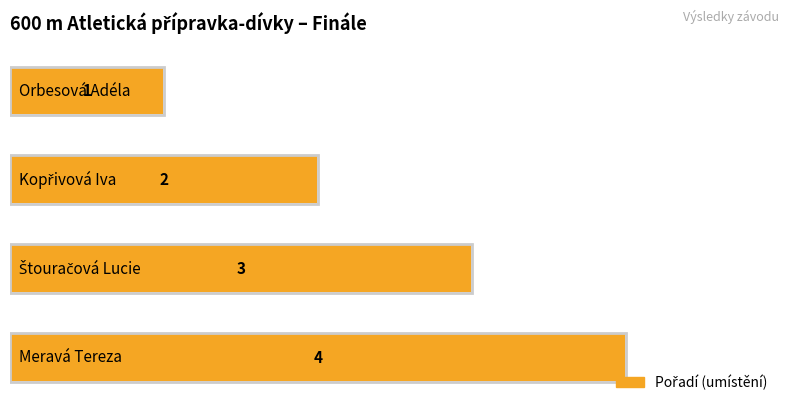

What is the difference between the maximum and minimum values?

3